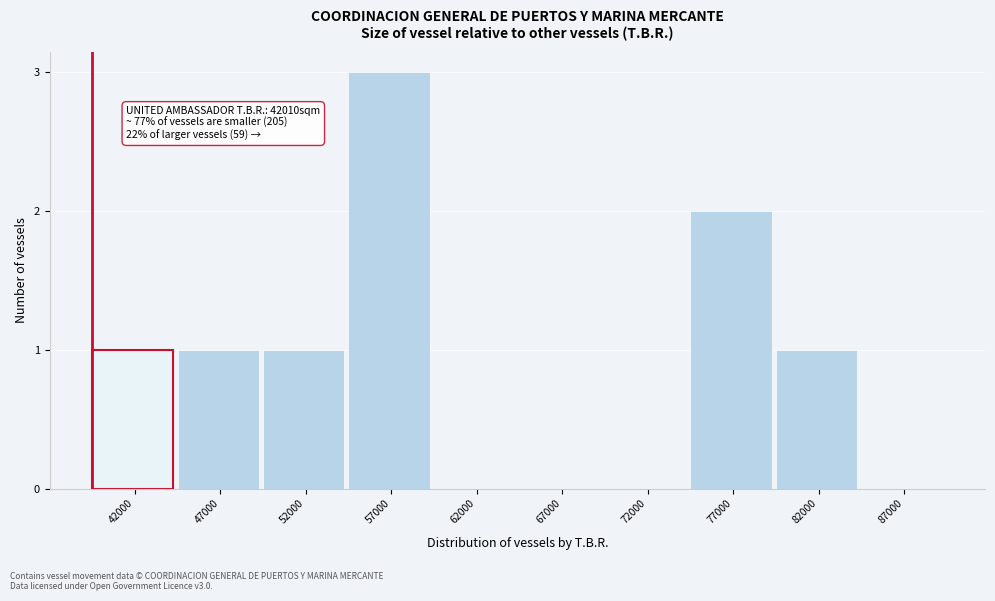

Reading left to right, what are all the values shown in this chart?

42000=1	47000=1	52000=1	57000=3	62000=0	67000=0	72000=0	77000=2	82000=1	87000=0